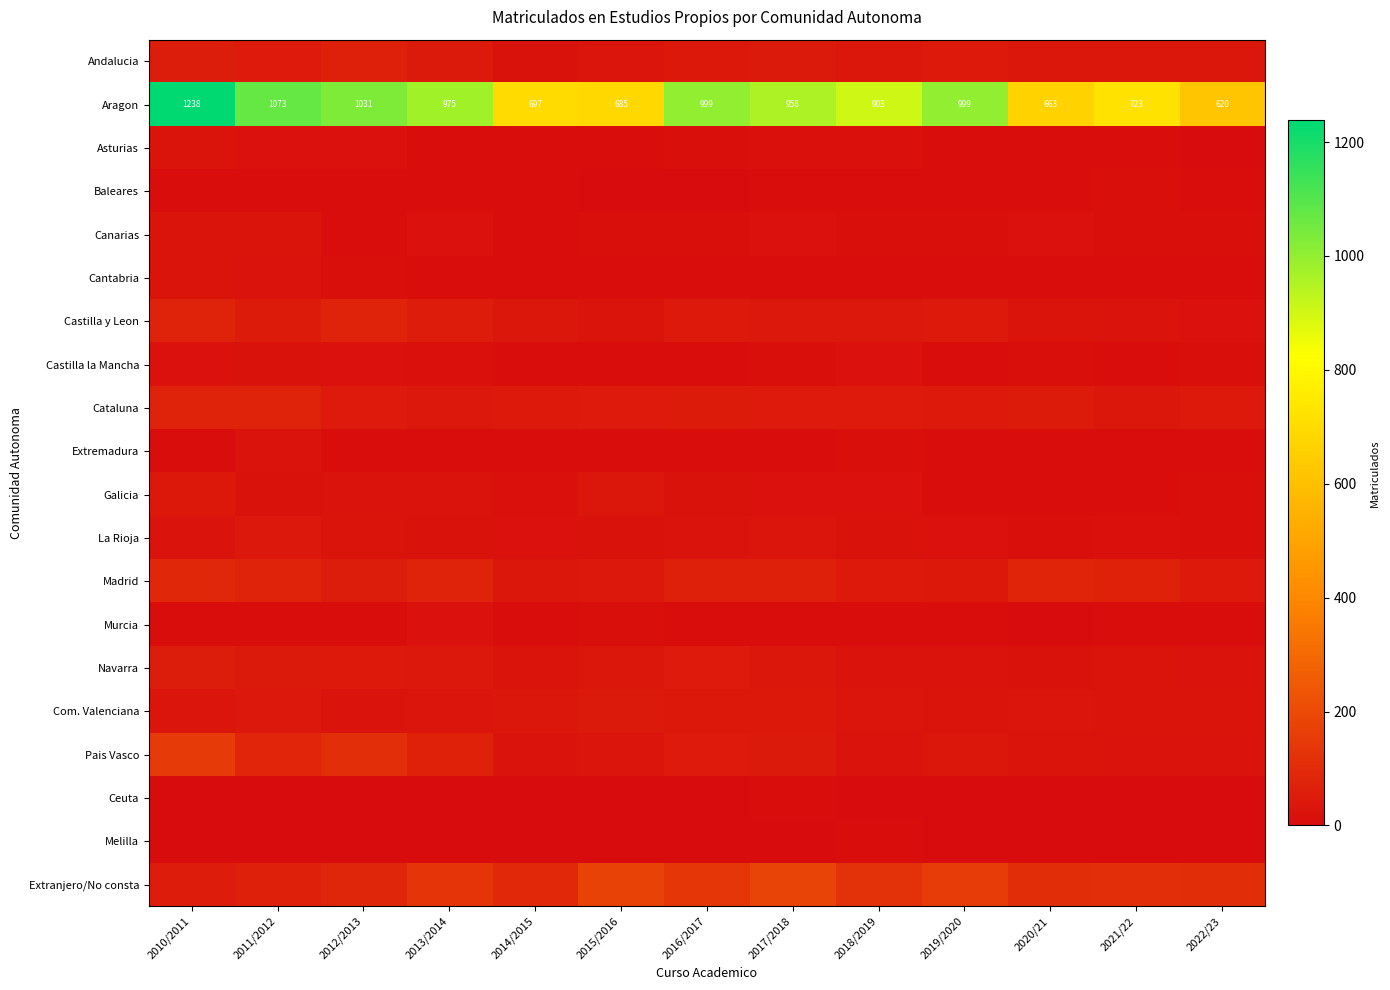

What is the total value across all series at 2014/2015?

1064